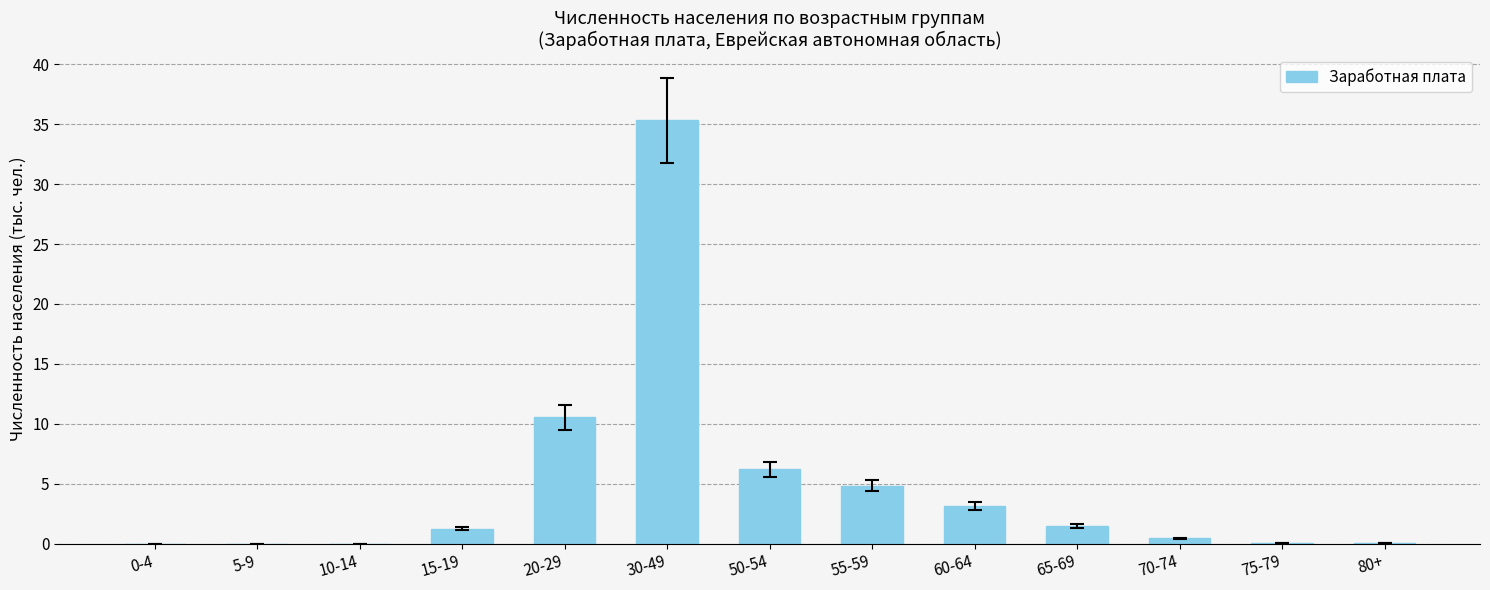

The value at 30-49 is 35.3. True or false?

True